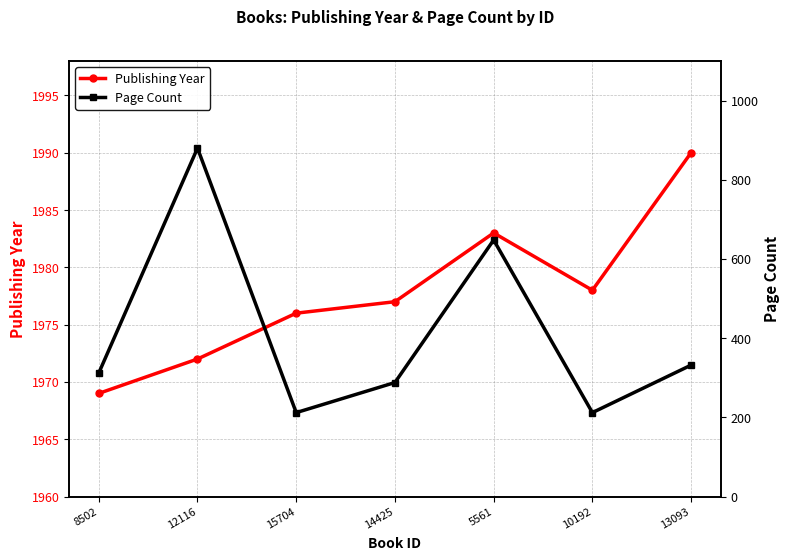

True or false: Publishing Year and Page Count cross at least once.

False